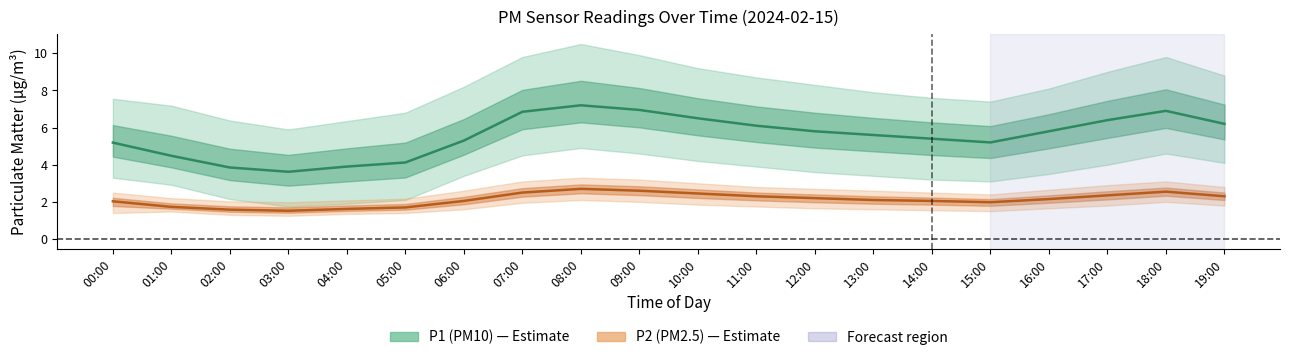

What is the approximate value of P1 (PM10) at 01:00?

4.5